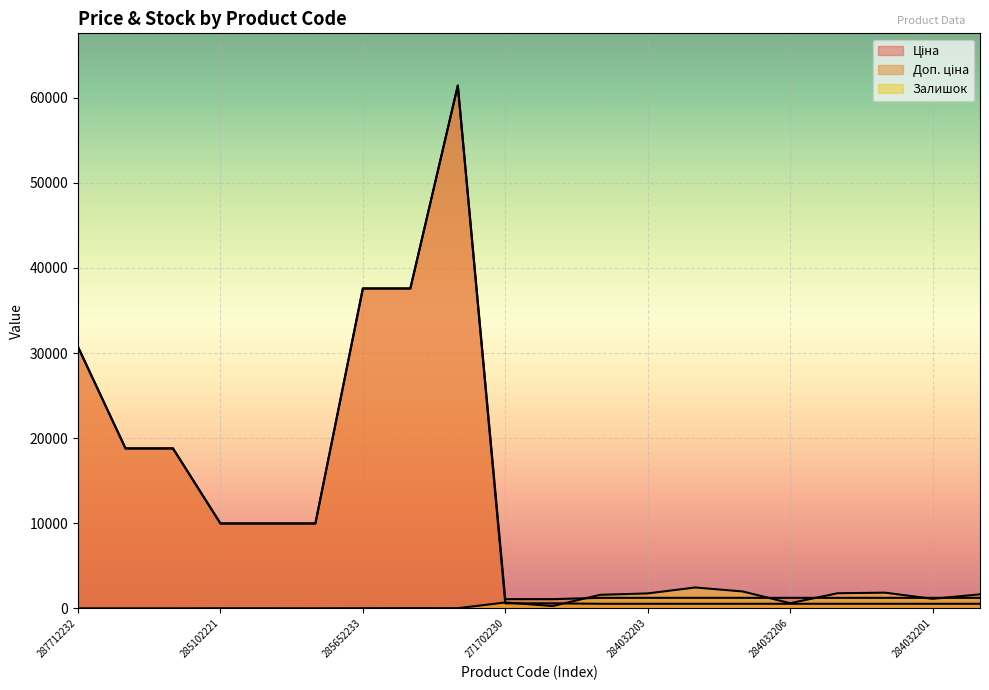

What is the maximum value for Доп. ціна?

61434.3